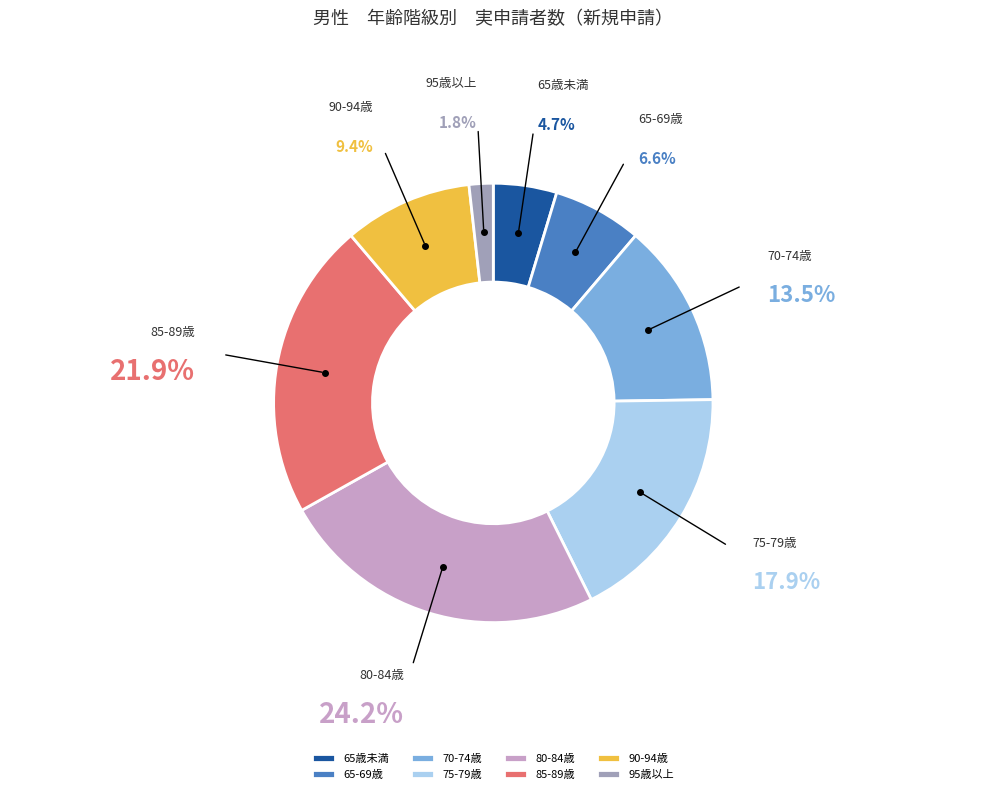

Which has a higher value, 85-89歳 or 80-84歳?

80-84歳